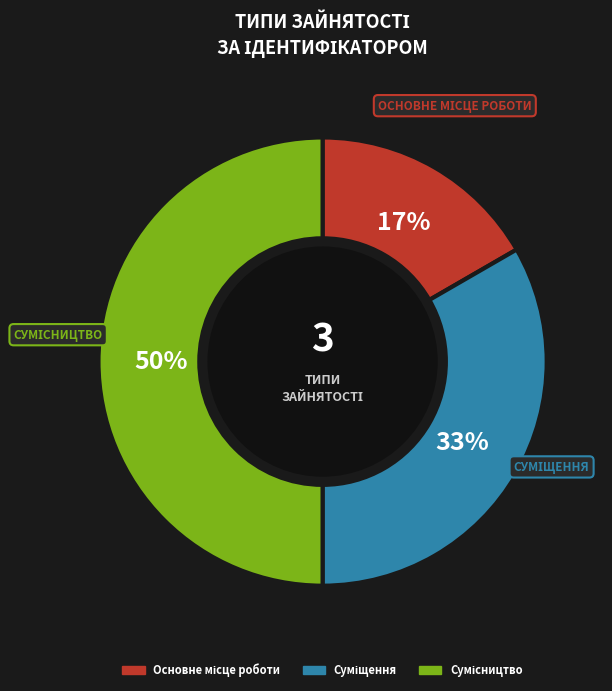

To the nearest percent, what is the difference between the largest and smallest slice percentages?

33%